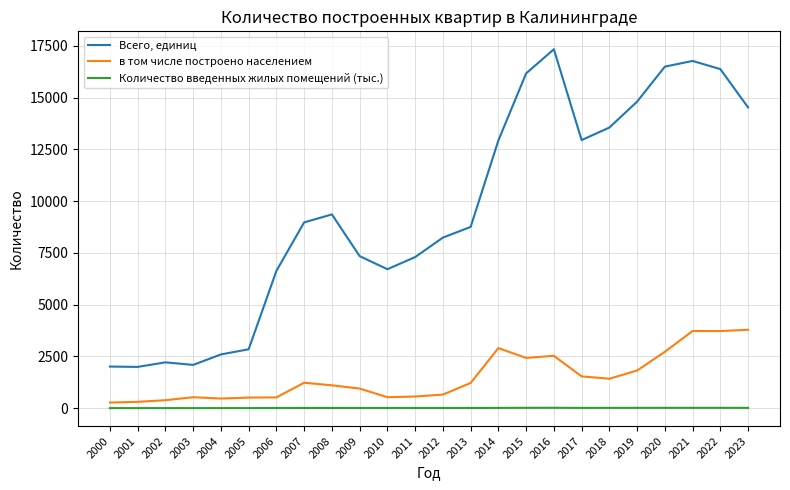

True or false: Всего, единиц and Количество введенных жилых помещений (тыс.) cross at least once.

False